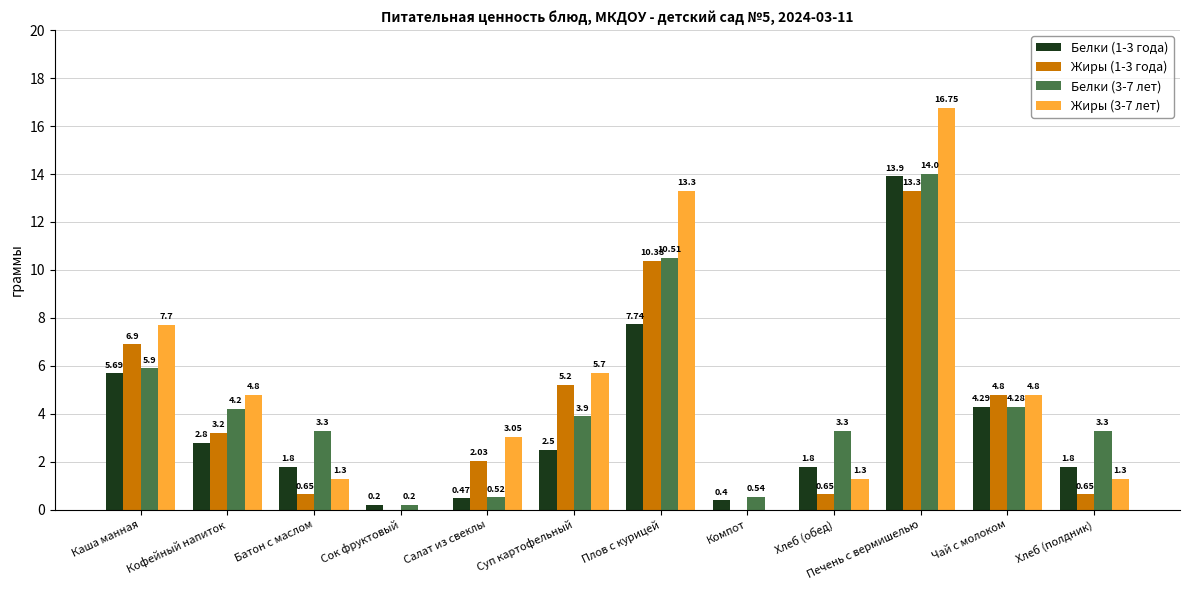

At which label is Белки (3-7 лет) closest to 7?

Каша манная